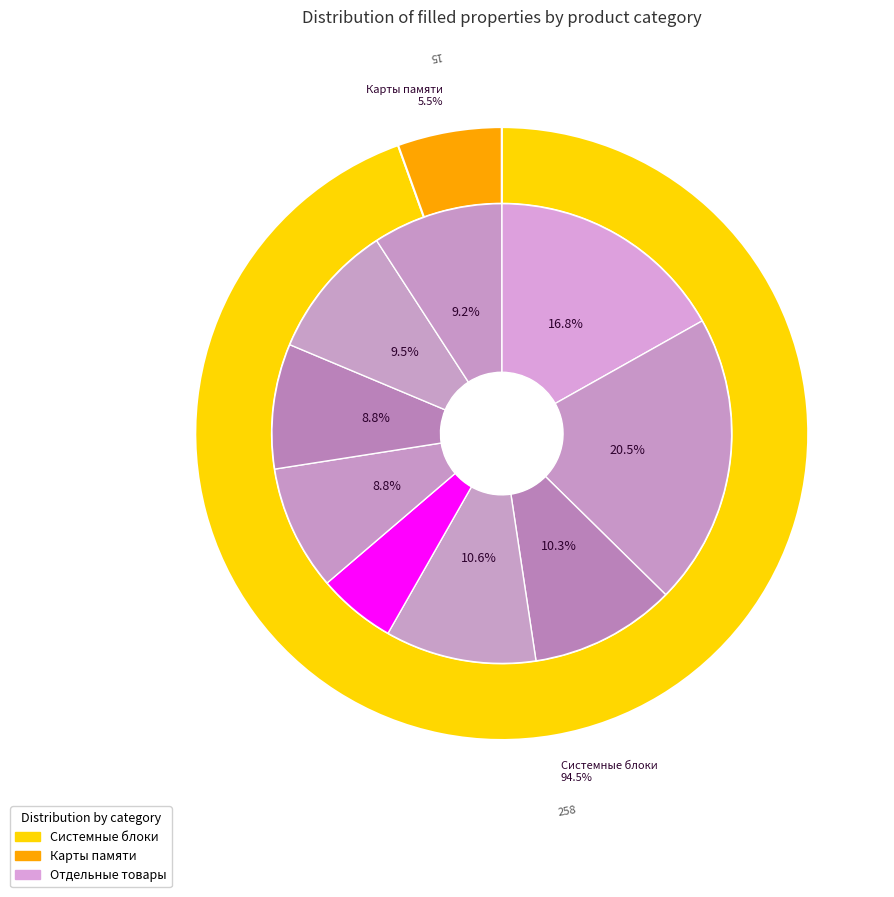

True or false: 1706277 accounts for 32% of the total.

False